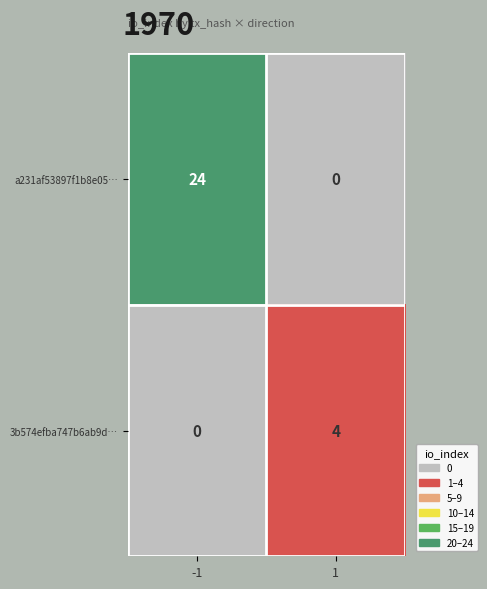

What is the average value of the a231af53897f1b8e05… series?

12